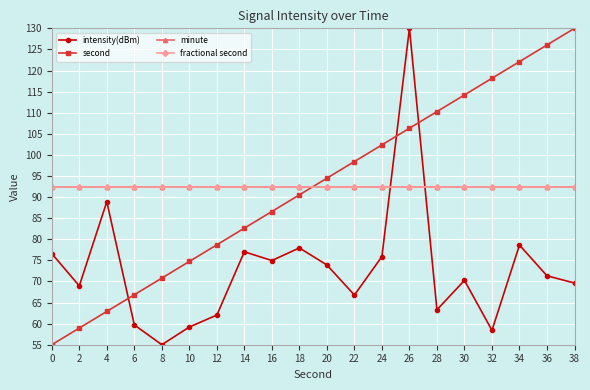

What is the greatest value displayed?

130.0